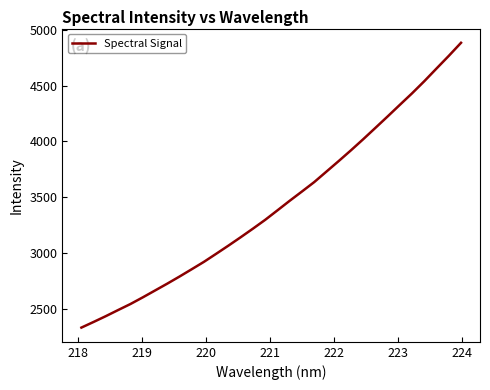

What is the difference between the maximum and minimum values?

2557.3